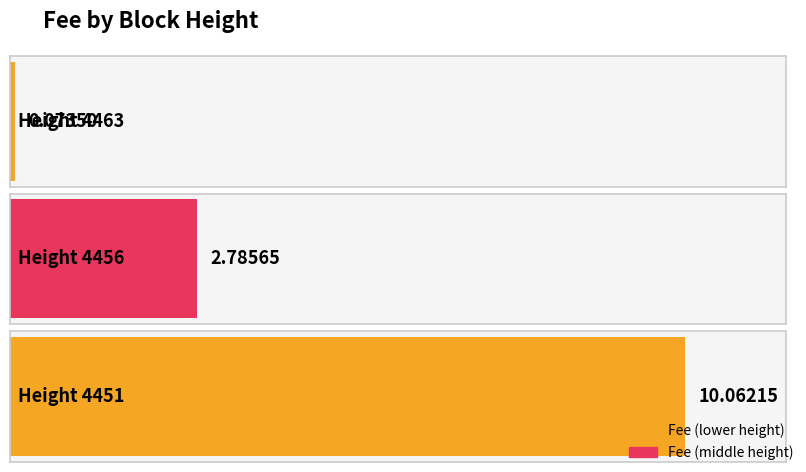

Reading right to left, list all the values displayed in this chart.

10.1	2.8	0.1